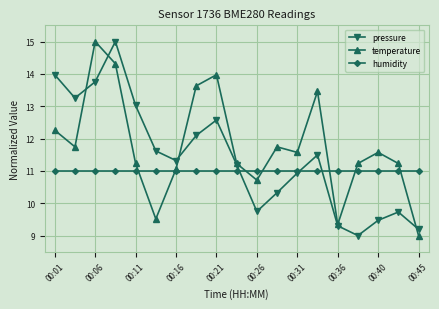

List the series in order of their overall mean, highest first.

temperature, pressure, humidity